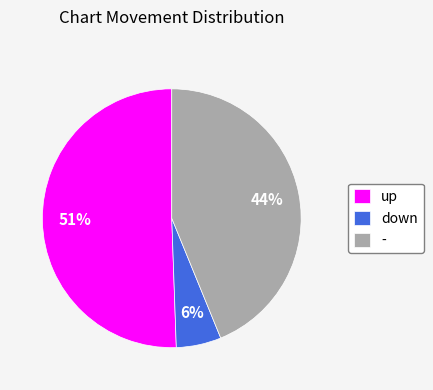

Between up and down, which is larger?

up